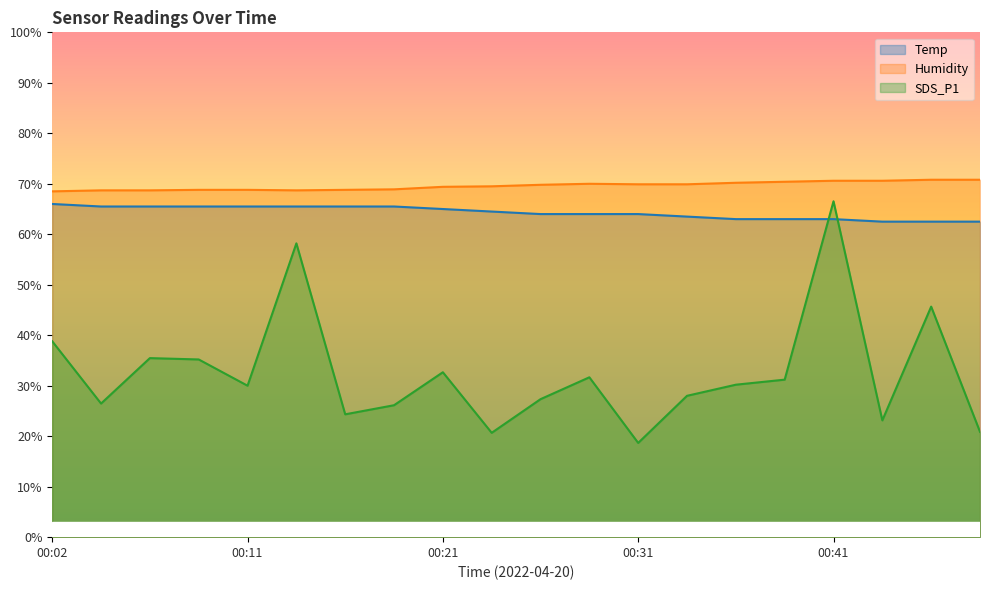

Which has a higher value, 00:36 or 00:26?

00:26